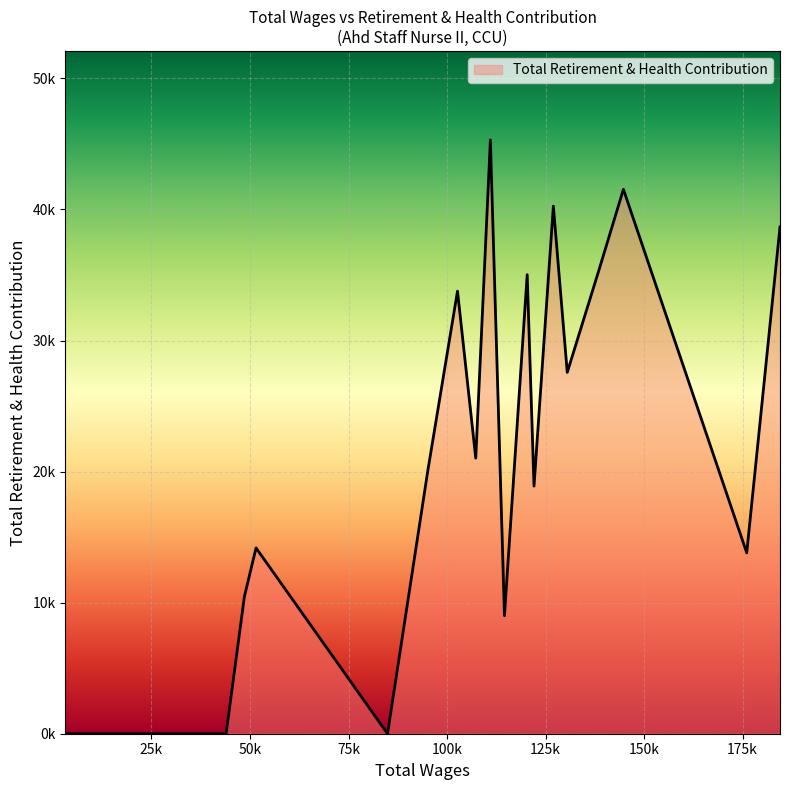

How many interior local valleys (lower than both neighbors) does the data have?

6